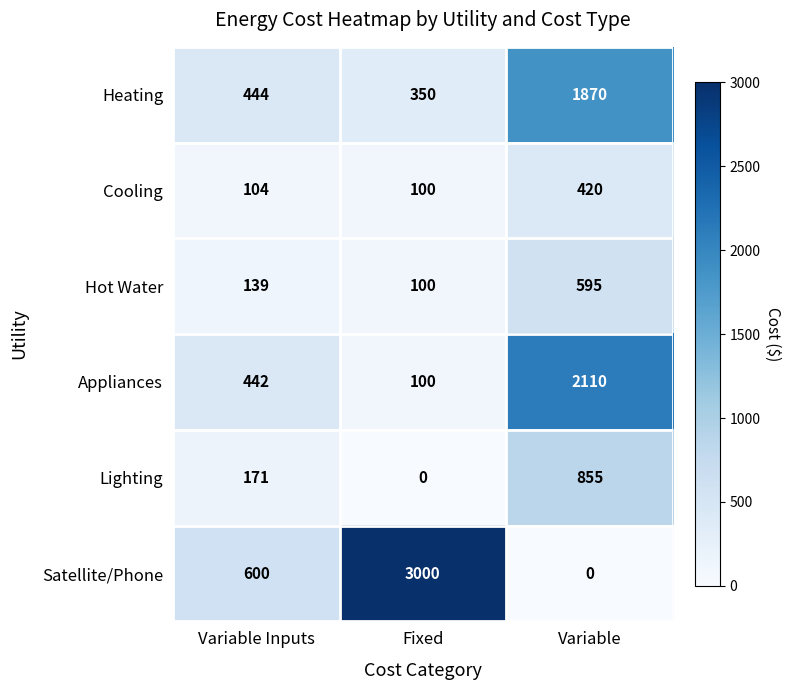

What is the difference between the maximum and second lowest values in the Cooling series?

316